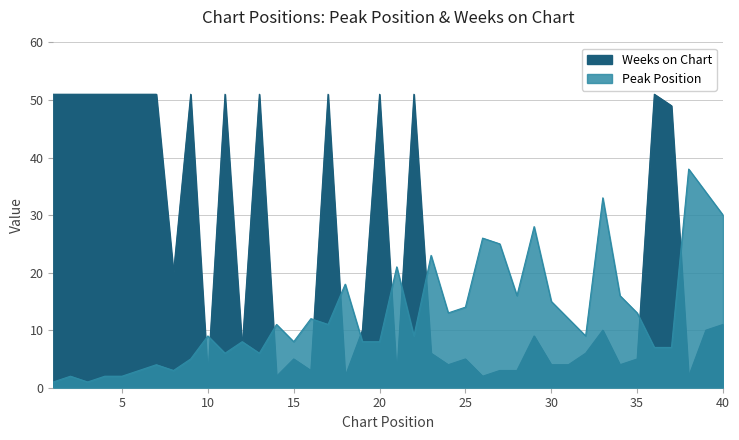

Reading left to right, transcribe all the data shown in this chart.

Peak Position: 1=1	2=2	3=1	4=2	5=2	6=3	7=4	8=3	9=5	10=9	11=6	12=8	13=6	14=11	15=8	16=12	17=11	18=18	19=8	20=8	21=21	22=9	23=23	24=13	25=14	26=26	27=25	28=16	29=28	30=15	31=12	32=9	33=33	34=16	35=13	36=7	37=7	38=38	39=34	40=30
Weeks on Chart: 1=51	2=51	3=51	4=51	5=51	6=51	7=51	8=20	9=51	10=2	11=51	12=7	13=51	14=2	15=5	16=3	17=51	18=2	19=10	20=51	21=2	22=51	23=6	24=4	25=5	26=2	27=3	28=3	29=9	30=4	31=4	32=6	33=10	34=4	35=5	36=51	37=49	38=2	39=10	40=11